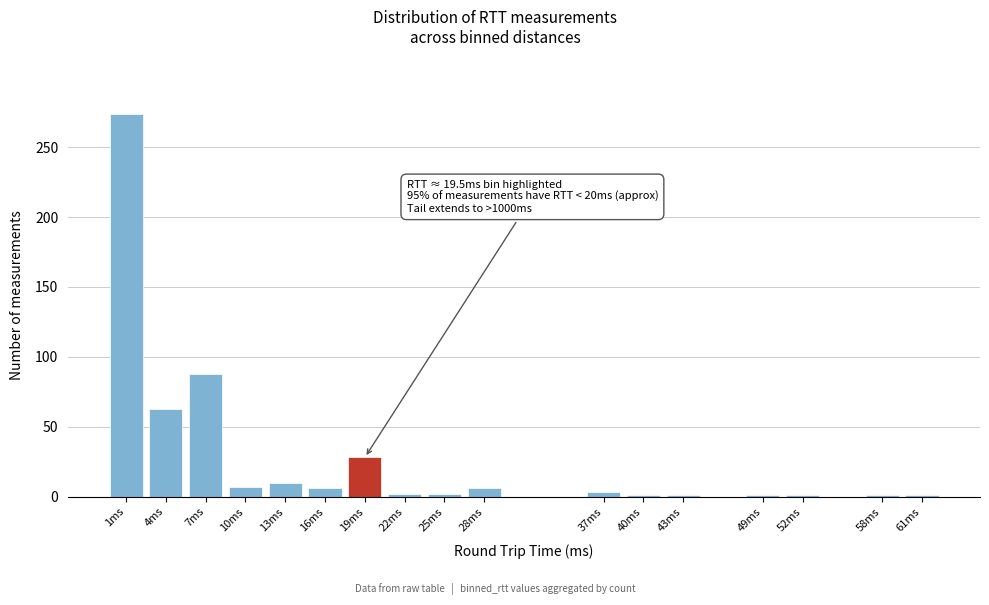

True or false: the data shows 40 at 19ms.

False